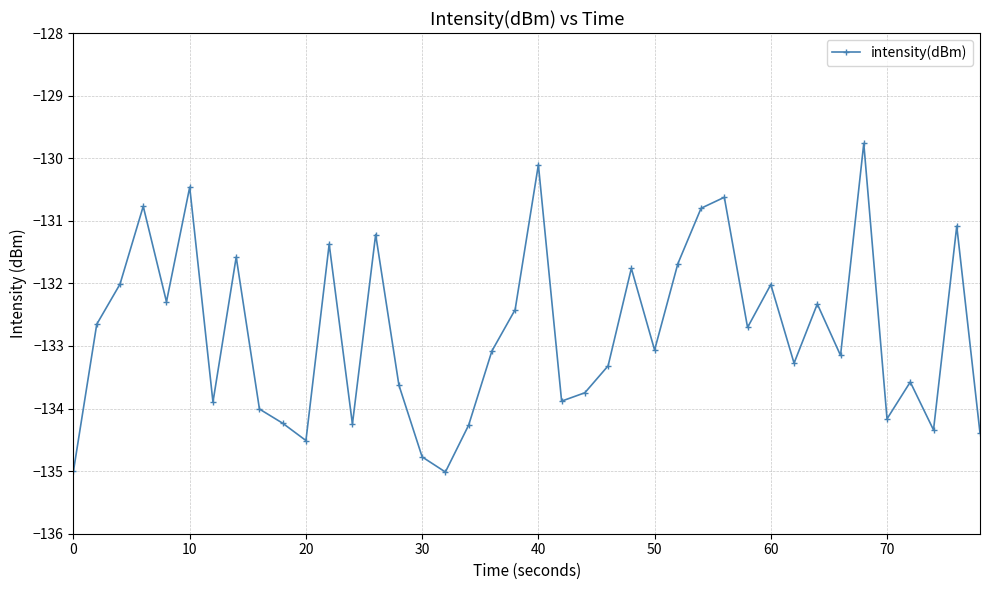

Does the chart display data point markers on the line(s)?

Yes